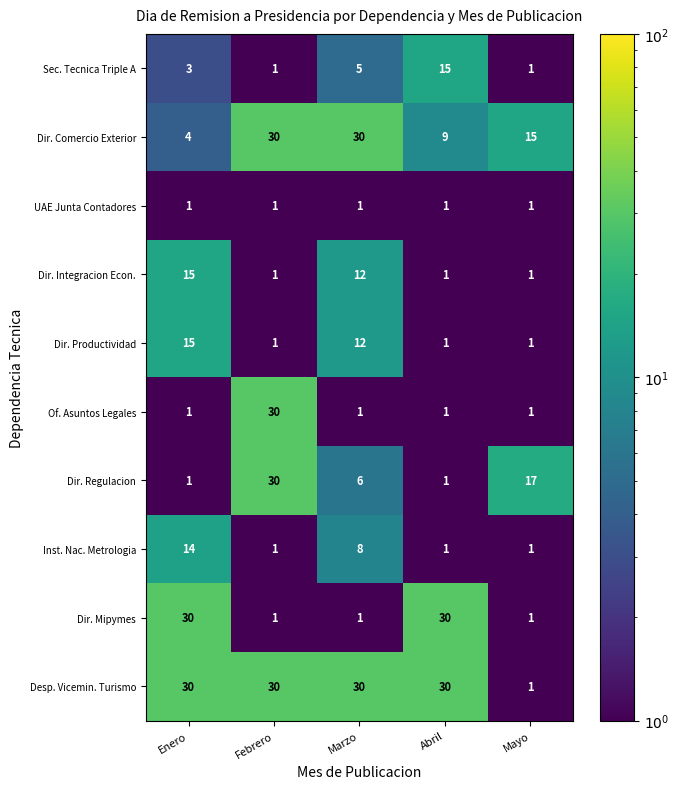

At which label does Dir. Comercio Exterior first exceed 15?

Febrero